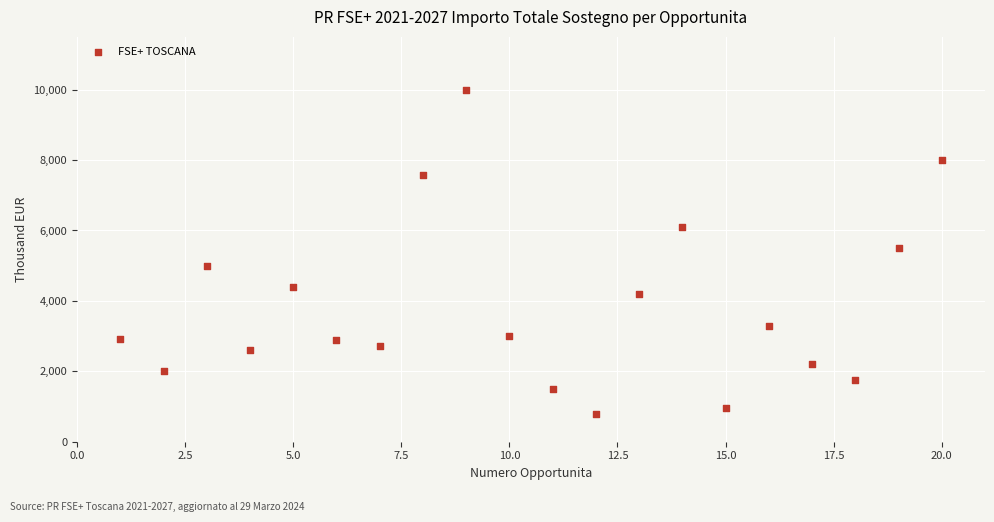

What is the range of Y values (max minus min)?

9200.0